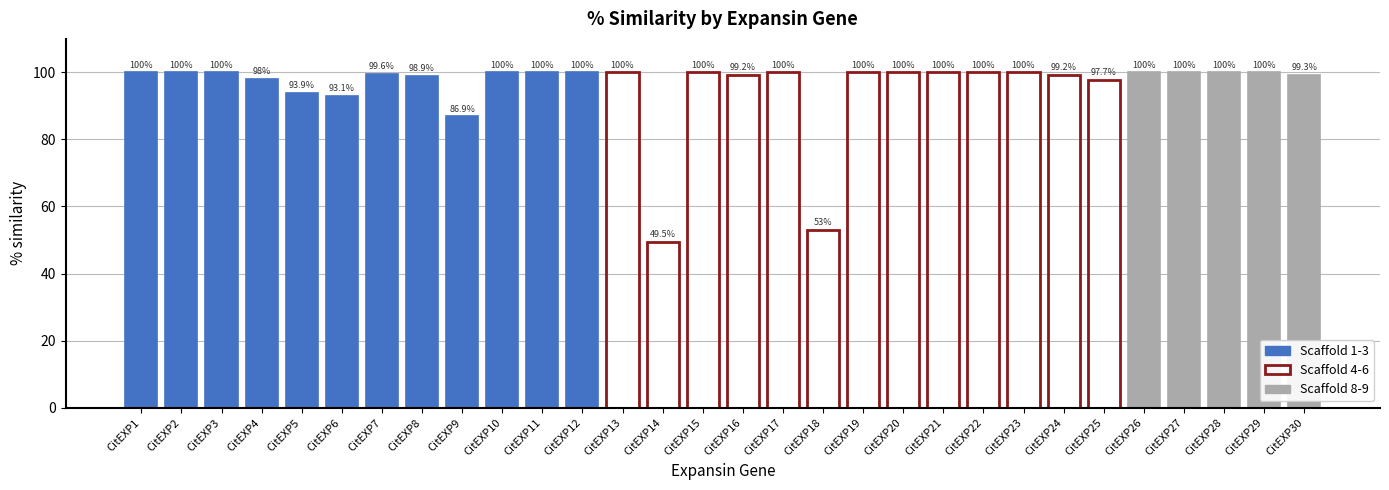

What value does the data have at CitEXP11?

100.0